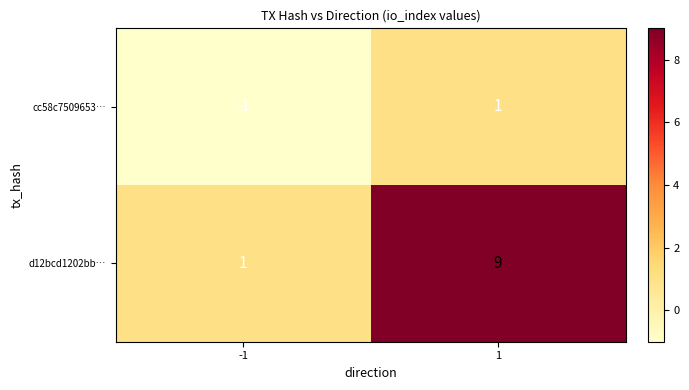

Between -1 and 1, which series saw the biggest shift?

d12bcd1202bb…